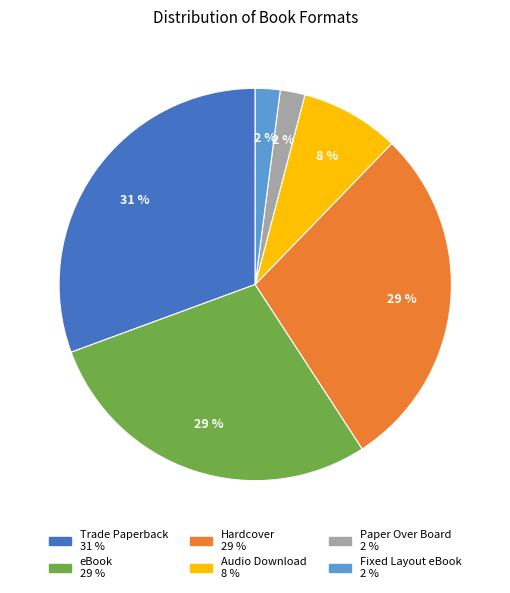

To the nearest percent, what is the difference between the largest and smallest slice percentages?

29%